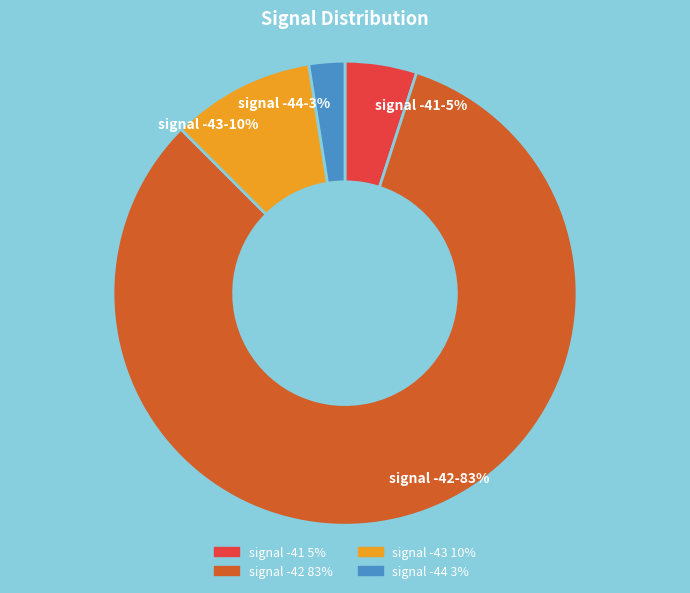

What percentage is the signal -41 slice, to the nearest percent?

5%